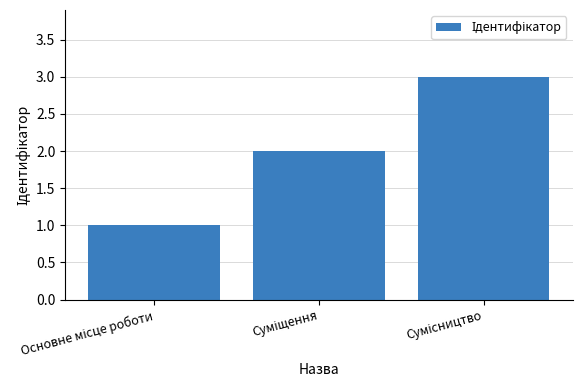

What is the maximum value shown in the chart?

3